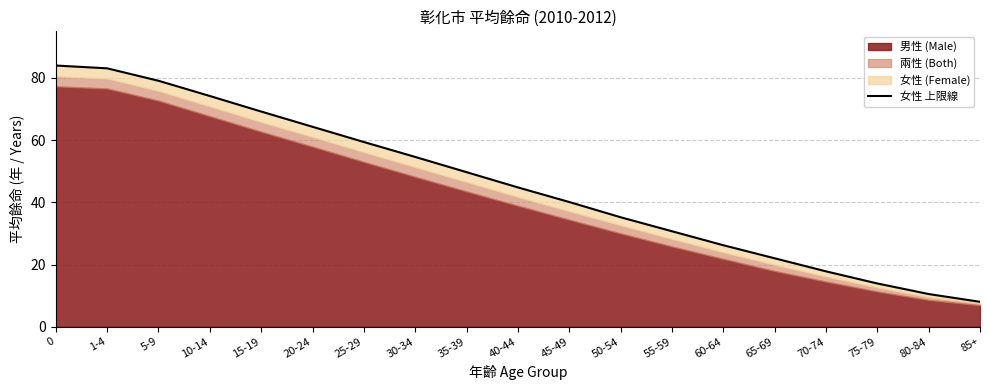

What is the difference between the values at 70-74 and 20-24?

46.5